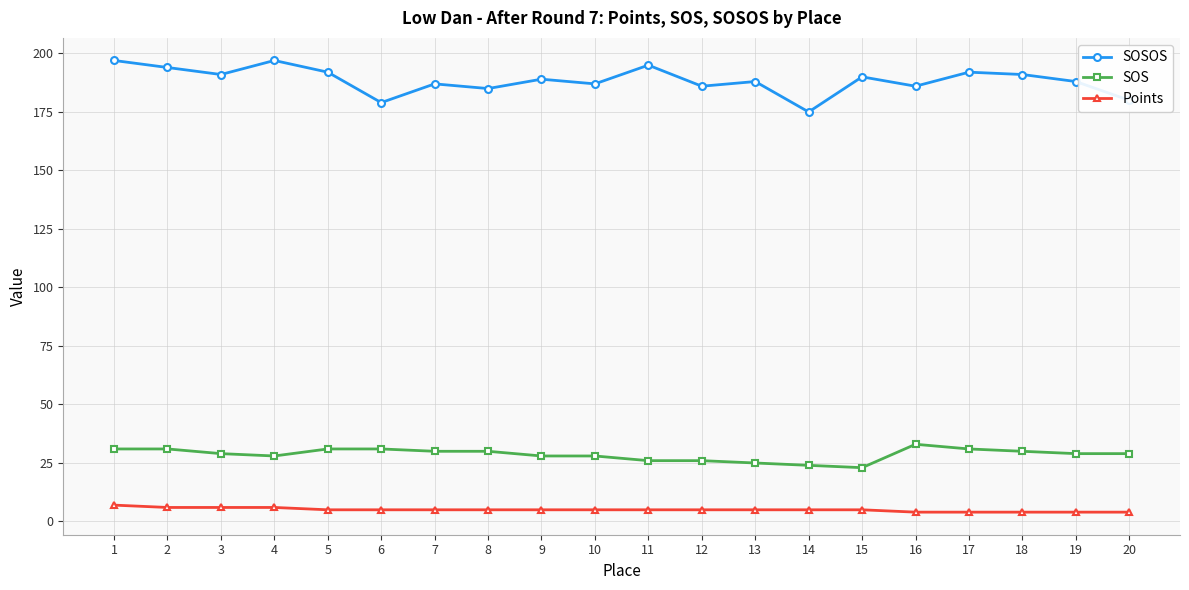

True or false: Points and SOS cross at least once.

False